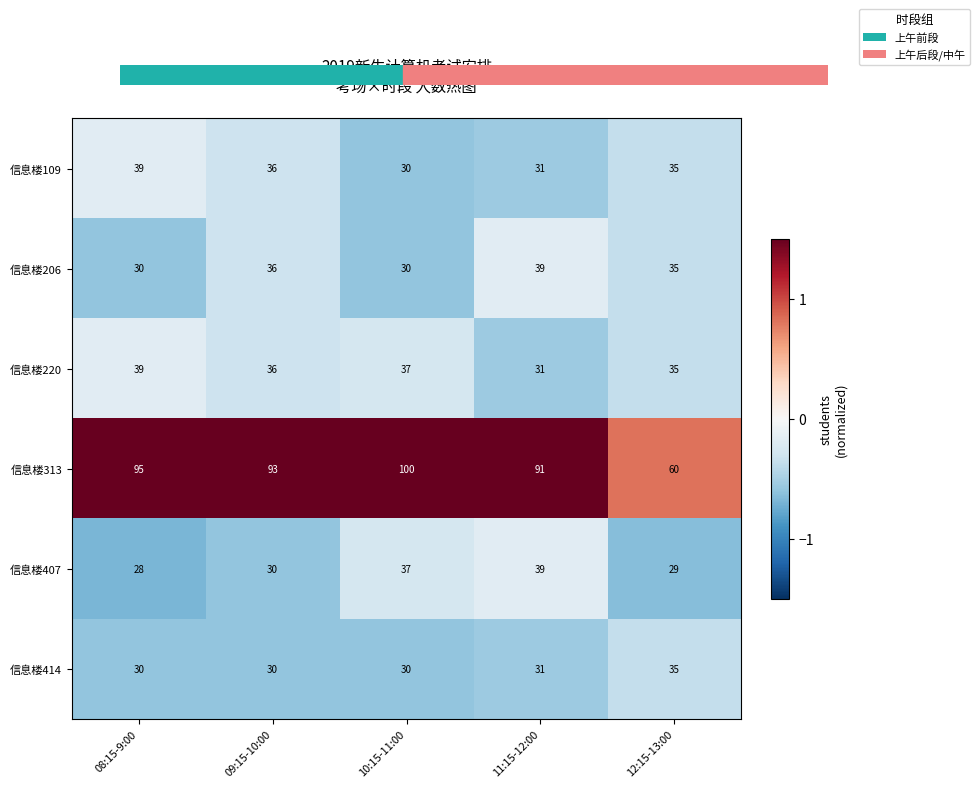

At which label does 信息楼220 first exceed 36?

08:15-9:00